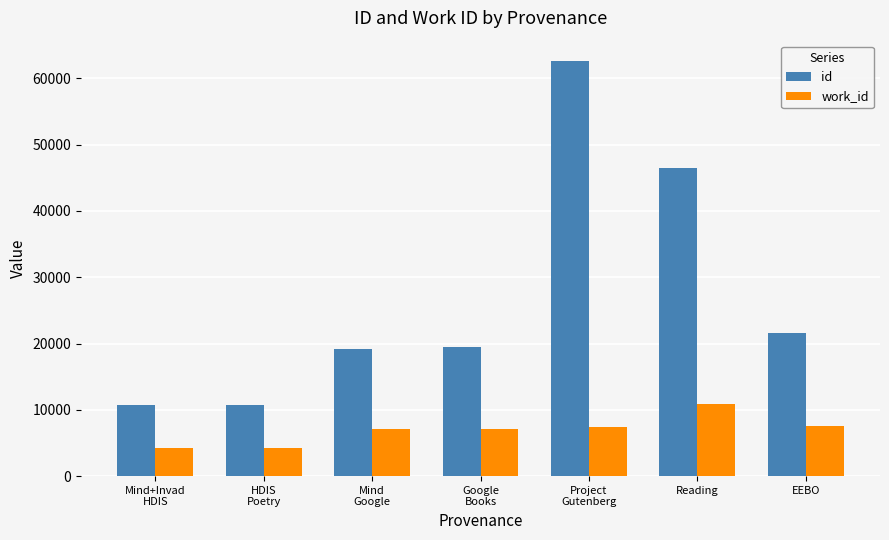

Is it true that id equals 15492 at Project
Gutenberg?

False